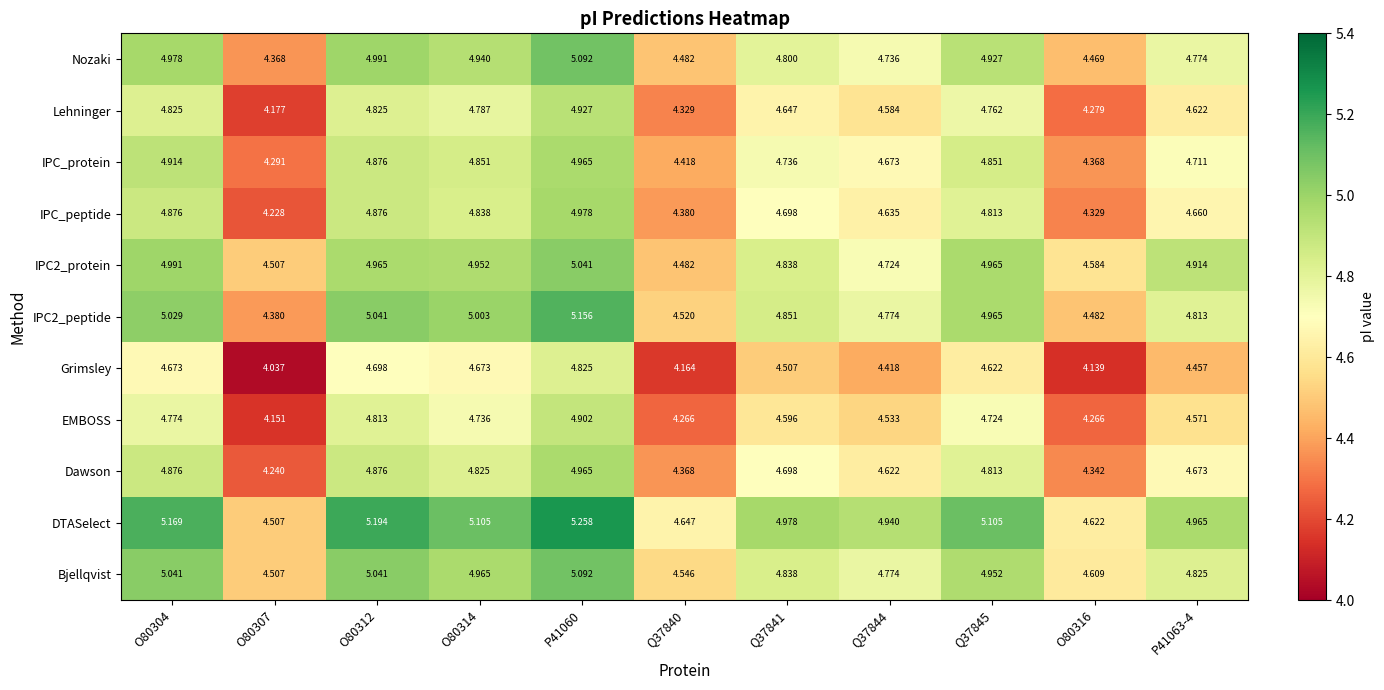

Which series has the largest total across all categories?

DTASelect